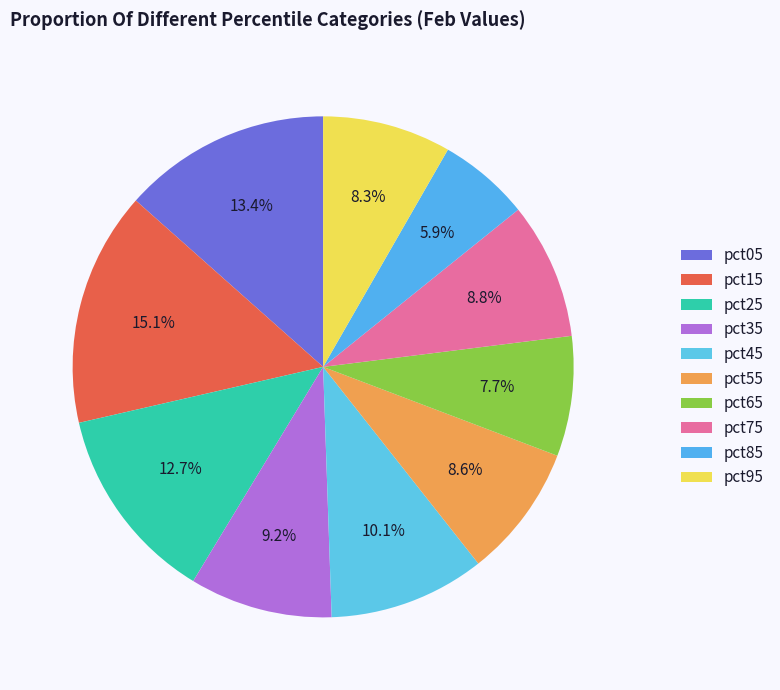

Count the number of slices in the pie.

10